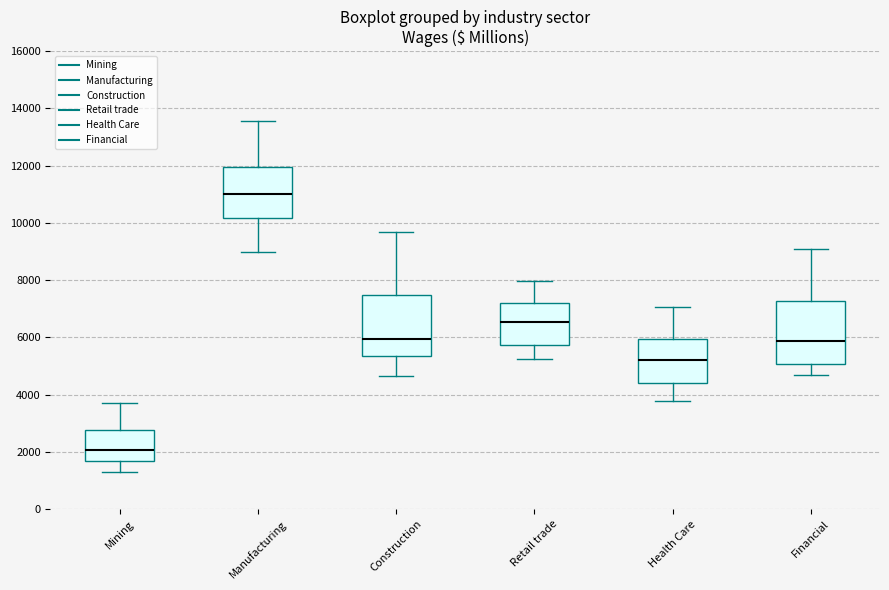

Which box has the highest median line?

Manufacturing